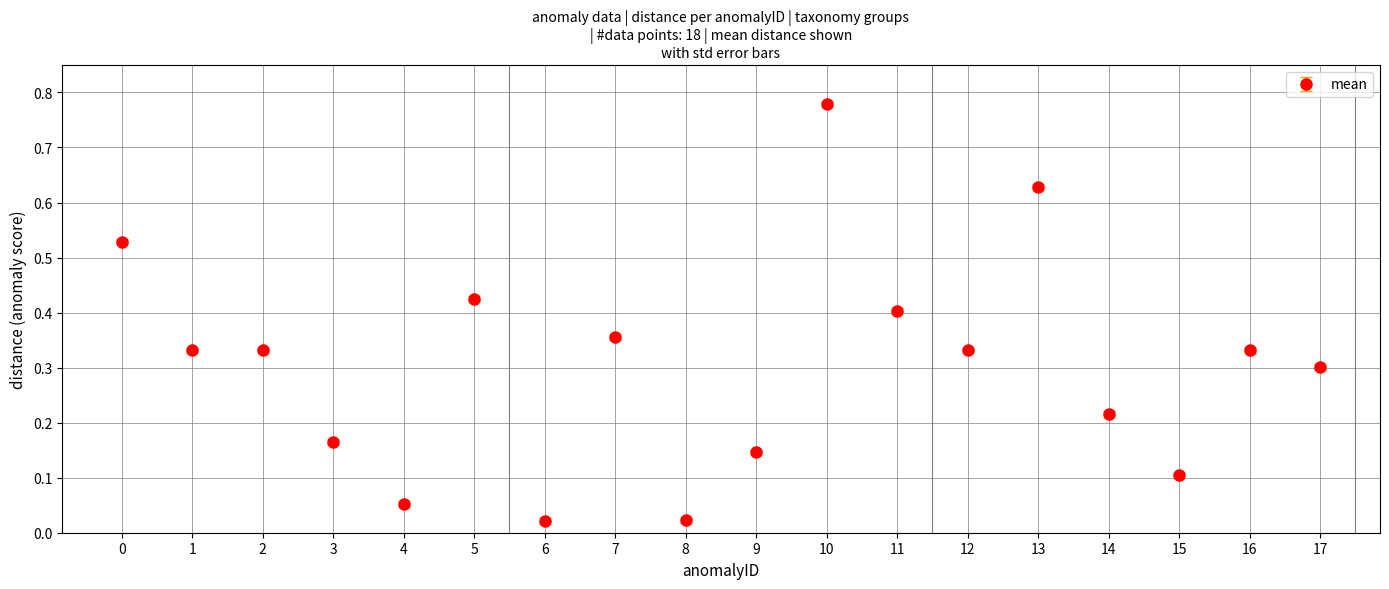

Between 4 and 11, which is larger?

11